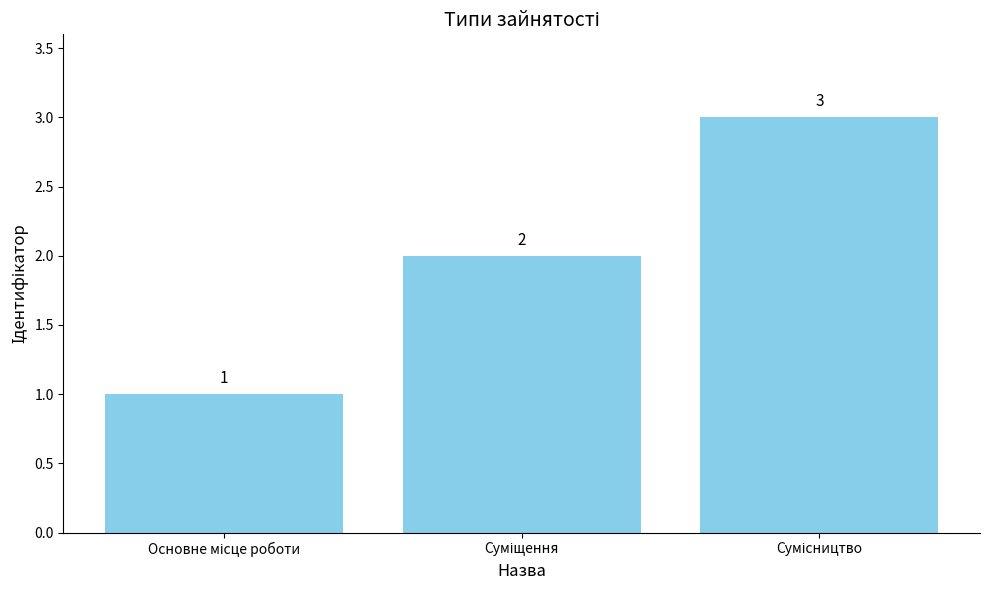

What is the value of the 1st bar from the left?

1